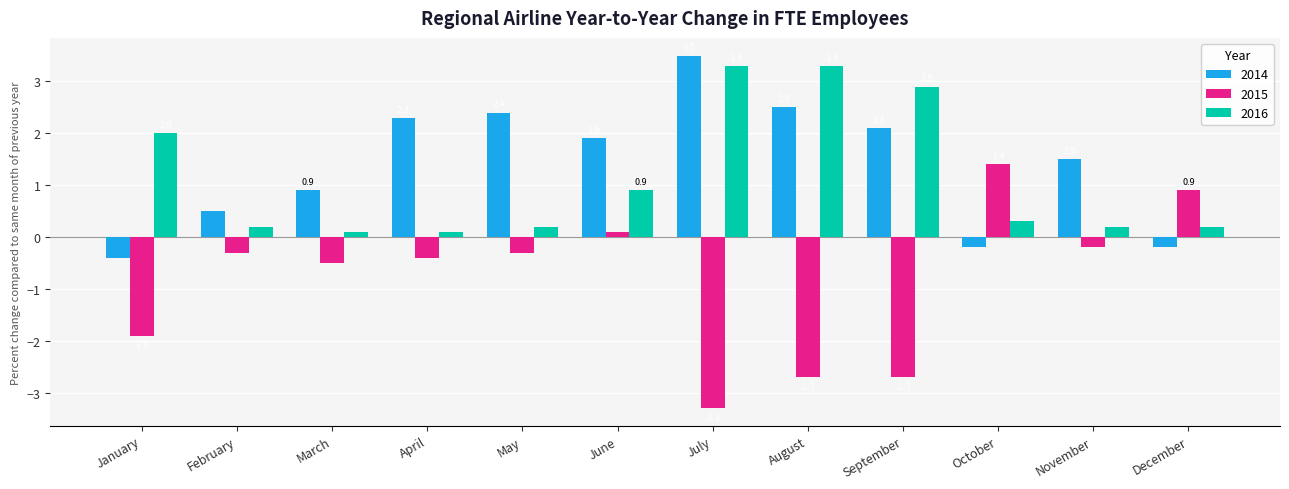

What is the difference between the 2015 values at August and March?

2.2